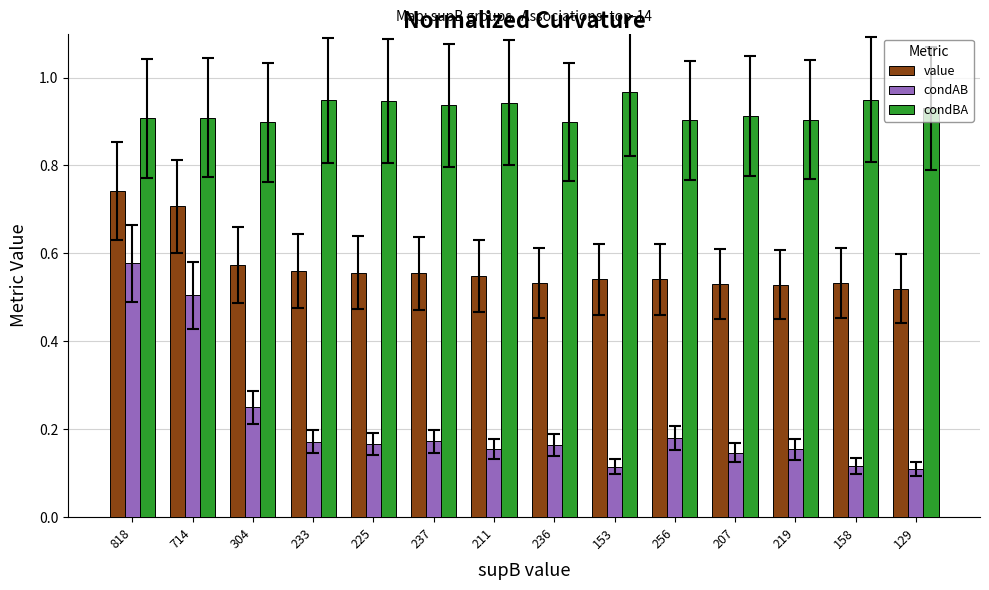

At 818, list the series in order from smallest to largest.

condAB, value, condBA